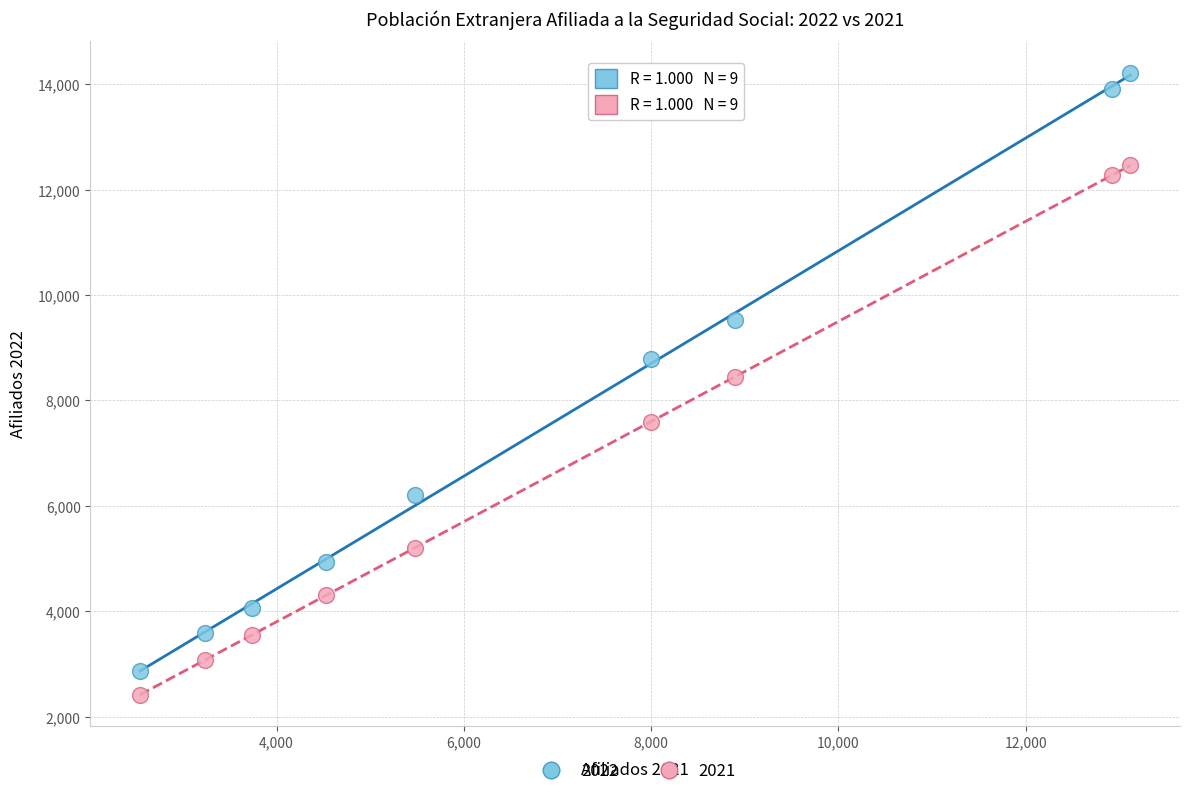

What are all the series names shown in the legend?

2022, 2021